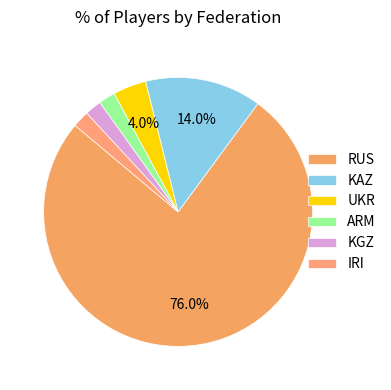

To the nearest percent, what percentage of the pie is KGZ?

2%